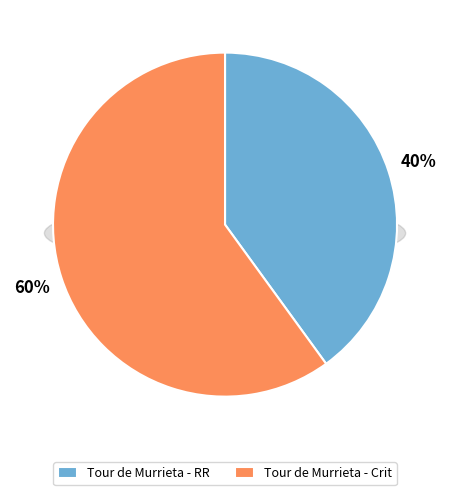

The Tour de Murrieta - Crit slice represents 60% of the pie. True or false?

True